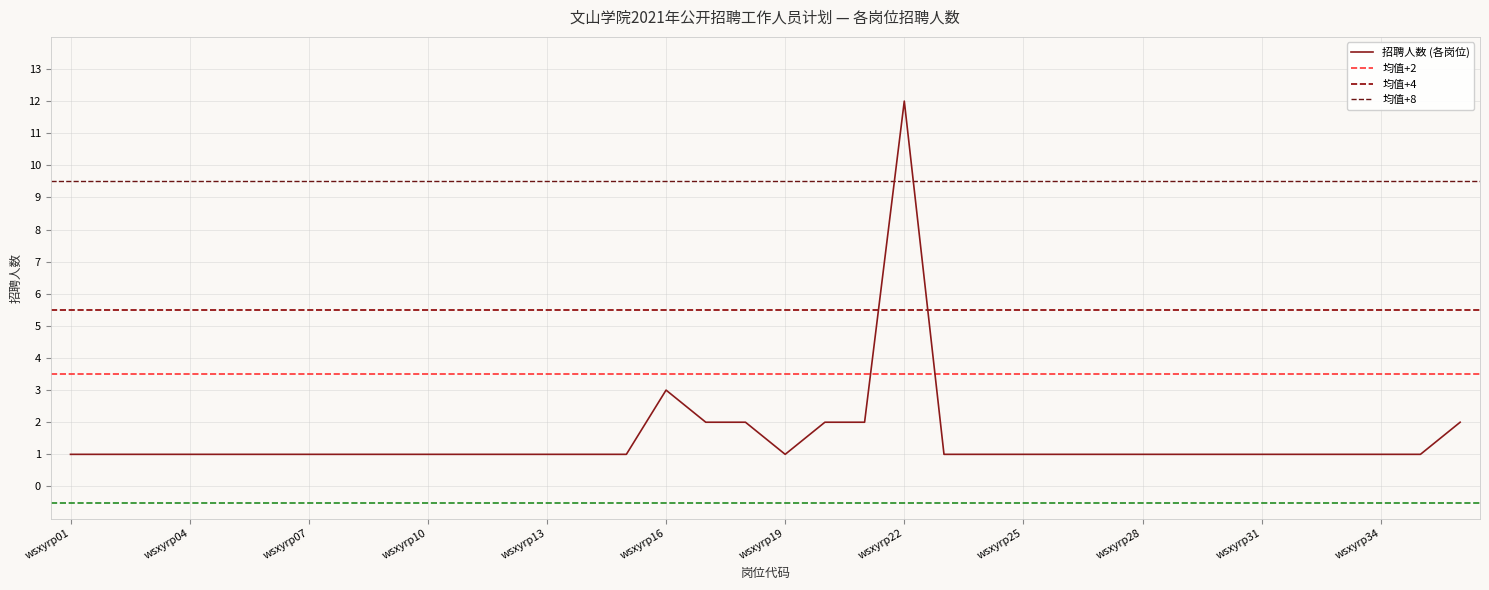

Reading left to right, list all the values displayed in this chart.

wsxyrp01=1	wsxyrp02=1	wsxyrp03=1	wsxyrp04=1	wsxyrp05=1	wsxyrp06=1	wsxyrp07=1	wsxyrp08=1	wsxyrp09=1	wsxyrp10=1	wsxyrp11=1	wsxyrp12=1	wsxyrp13=1	wsxyrp14=1	wsxyrp15=1	wsxyrp16=3	wsxyrp17=2	wsxyrp18=2	wsxyrp19=1	wsxyrp20=2	wsxyrp21=2	wsxyrp22=12	wsxyrp23=1	wsxyrp24=1	wsxyrp25=1	wsxyrp26=1	wsxyrp27=1	wsxyrp28=1	wsxyrp29=1	wsxyrp30=1	wsxyrp31=1	wsxyrp32=1	wsxyrp33=1	wsxyrp34=1	wsxyrp35=1	wsxyrp36=2